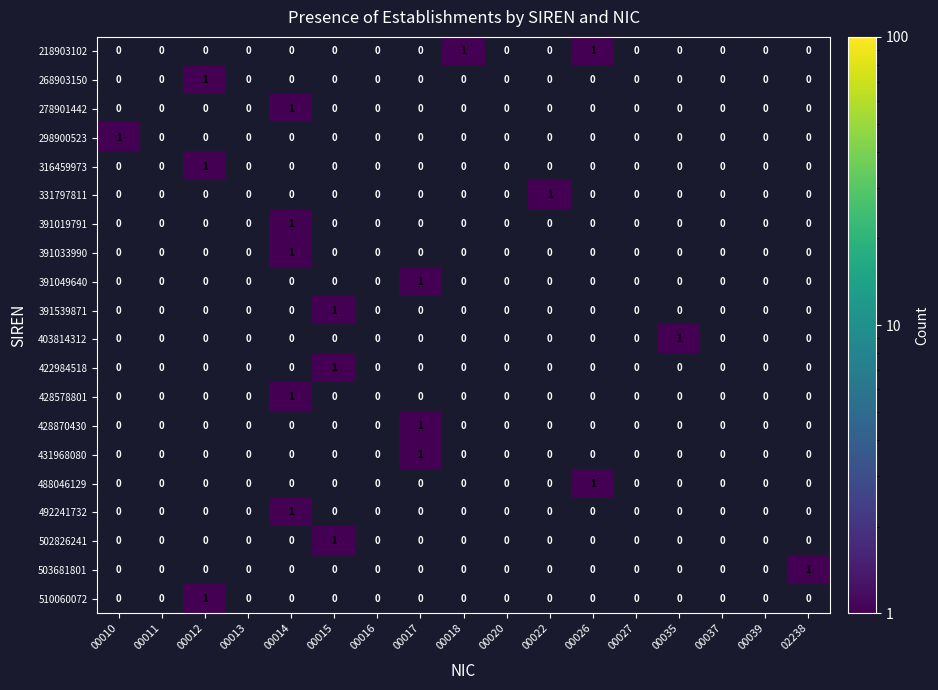

How many positive values does the 488046129 series have?

1